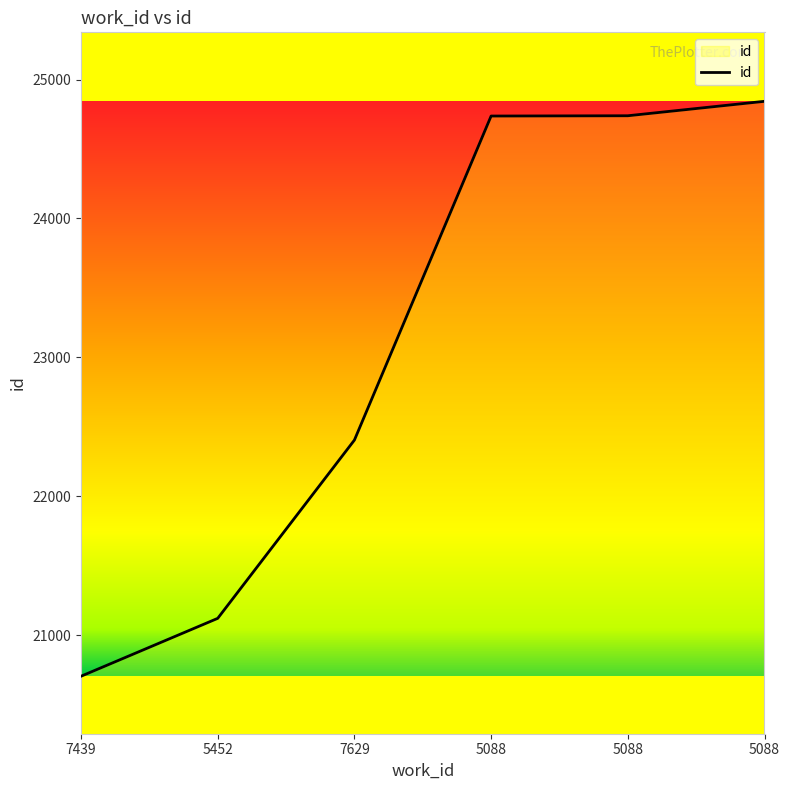

Reading left to right, transcribe all the data shown in this chart.

20703	21120	22404	24738	24740	24844